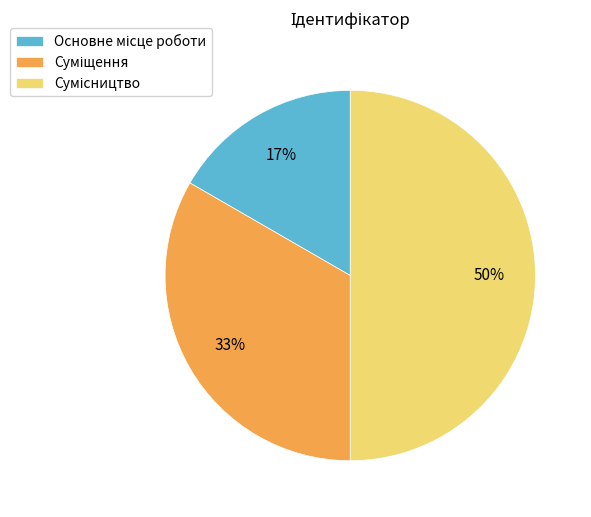

To the nearest percent, what is the difference between the largest and smallest slice percentages?

33%